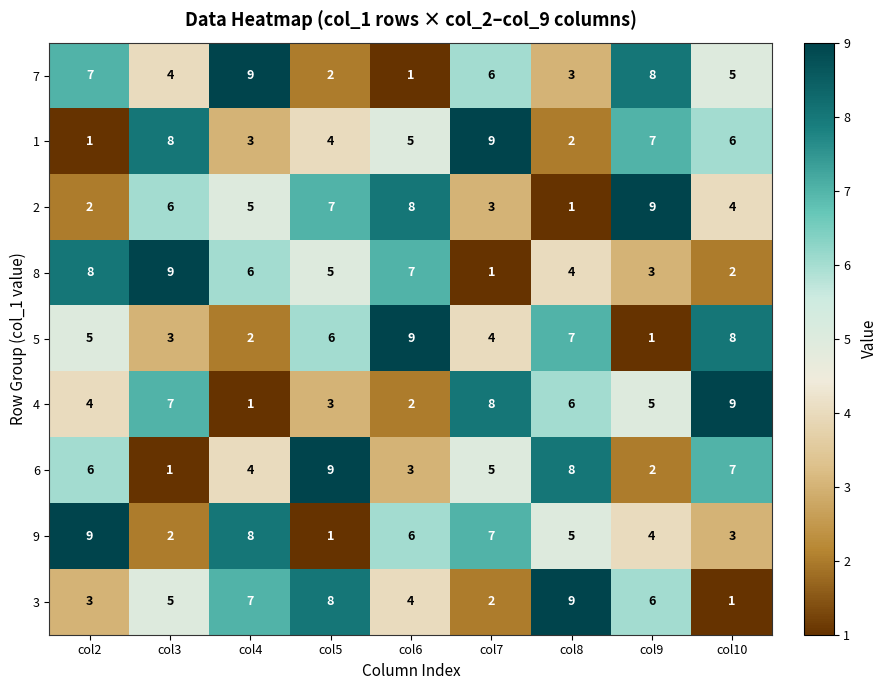

Which category has the lowest value in the 1 series?

col2